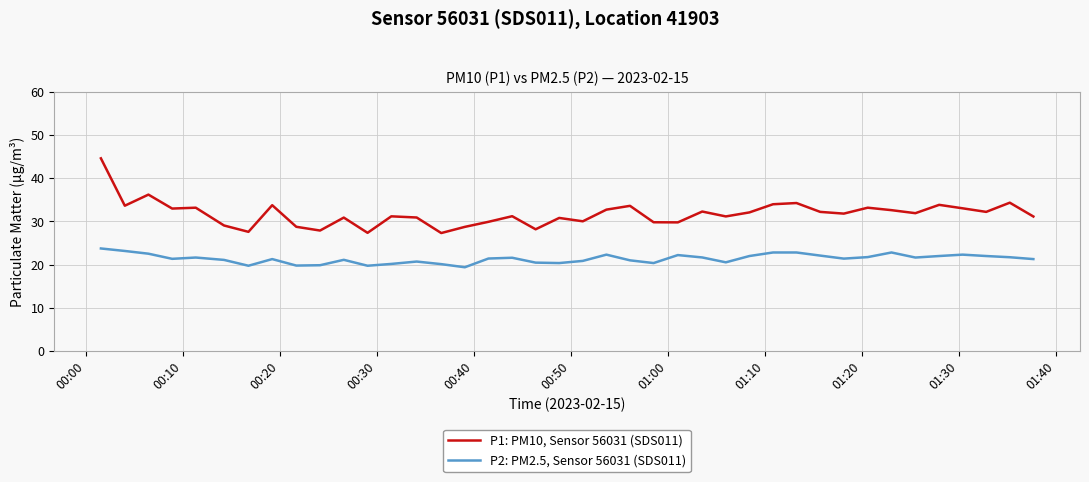

List the series in order of their overall mean, lowest first.

P2: PM2.5, Sensor 56031 (SDS011), P1: PM10, Sensor 56031 (SDS011)